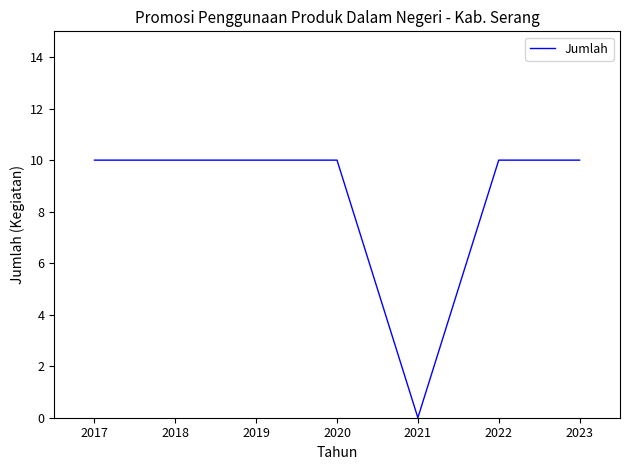

The value at 2021 is 4. True or false?

False